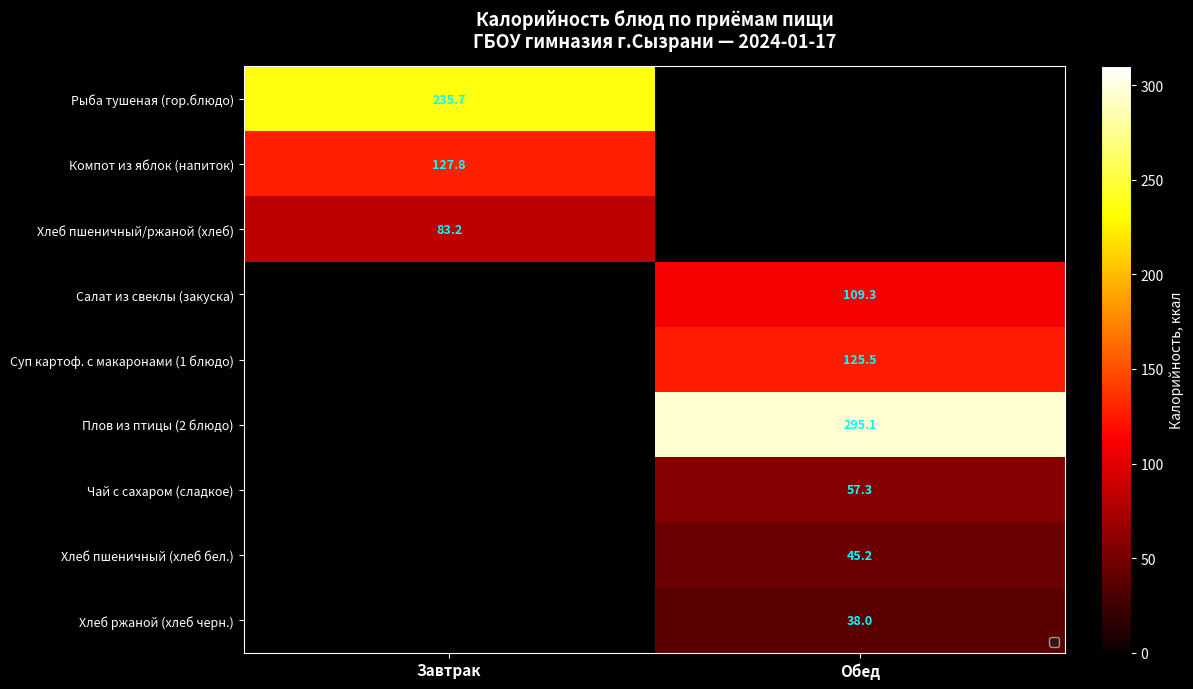

The value of Суп картоф. с макаронами (1 блюдо) at Обед is 187.8. True or false?

False